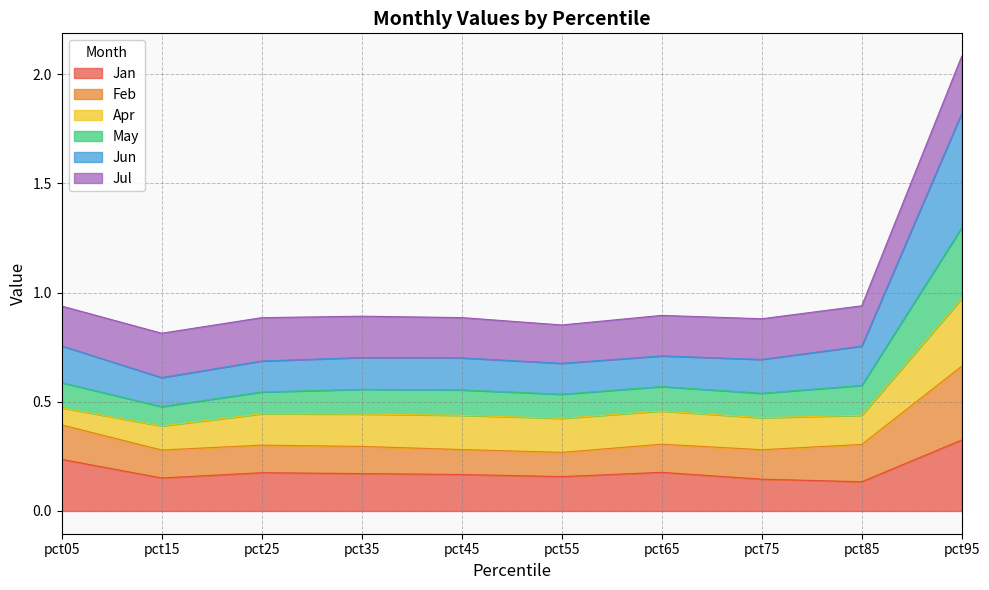

What is the total value across all series at pct15?

0.8